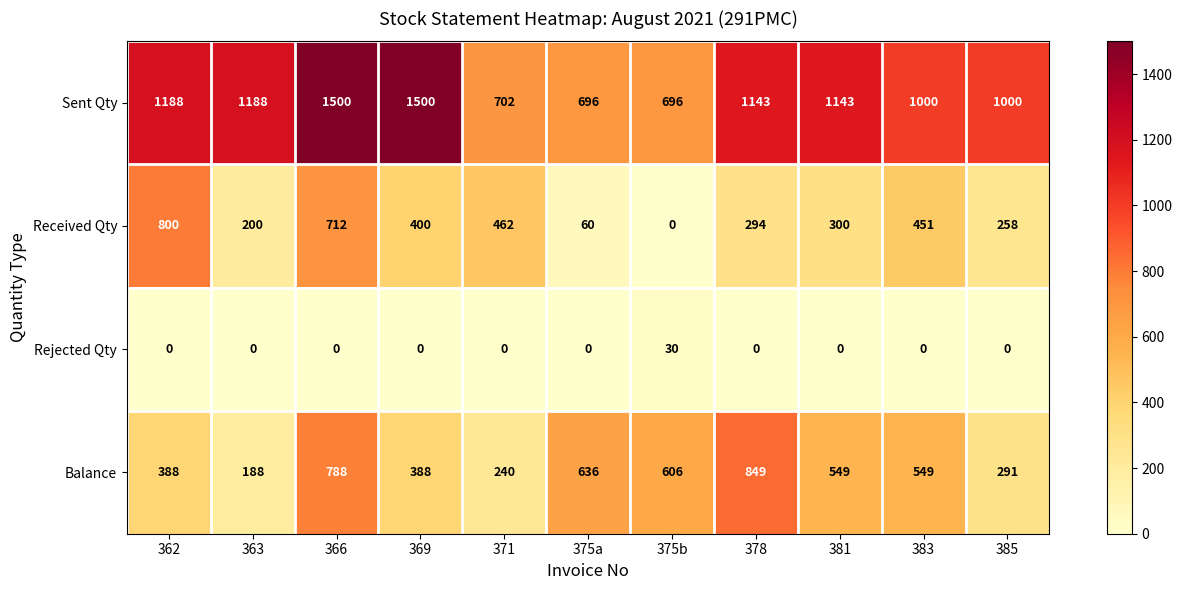

What is the difference between the maximum and minimum values in the Received Qty series?

800